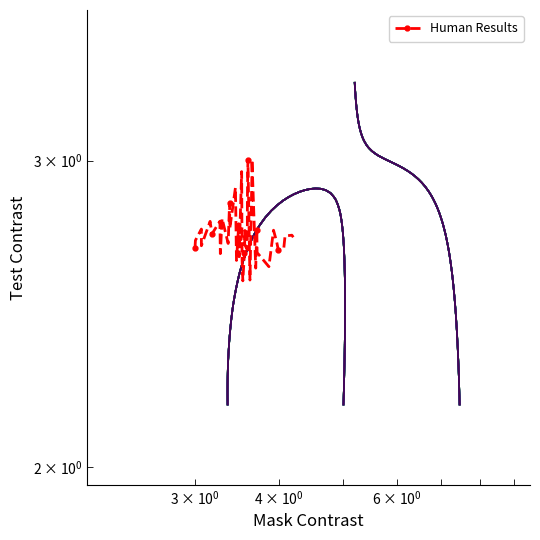

What is the sum of all values?

109.2